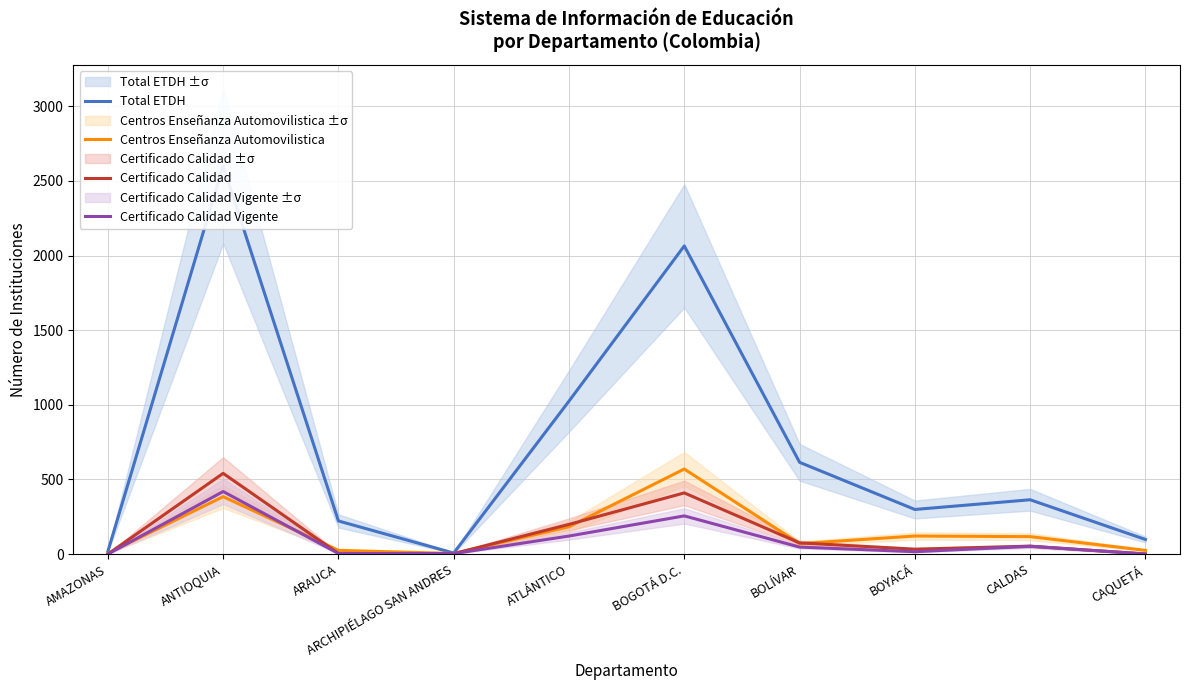

At which label does Total ETDH first exceed 364?

ANTIOQUIA